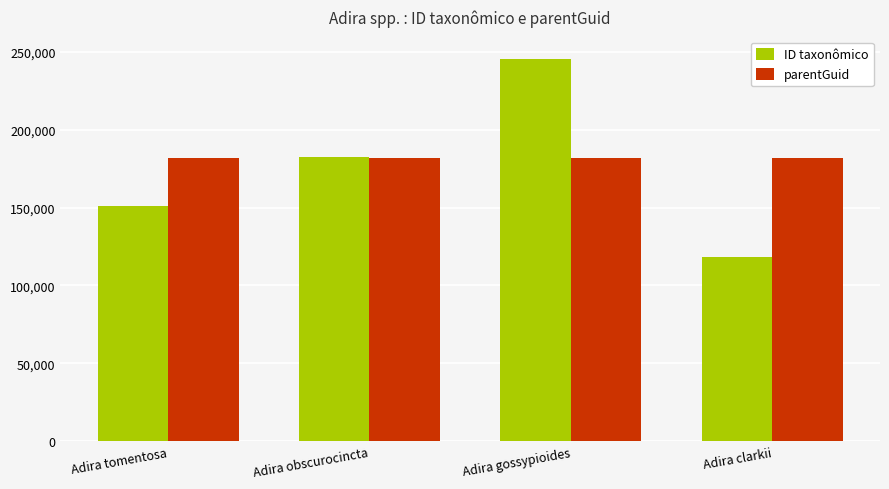

What is the sum of the ID taxonômico values at Adira tomentosa and Adira gossypioides?

396039